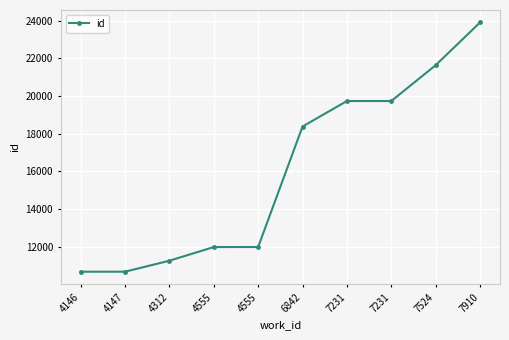

How many lines are shown in the chart?

1